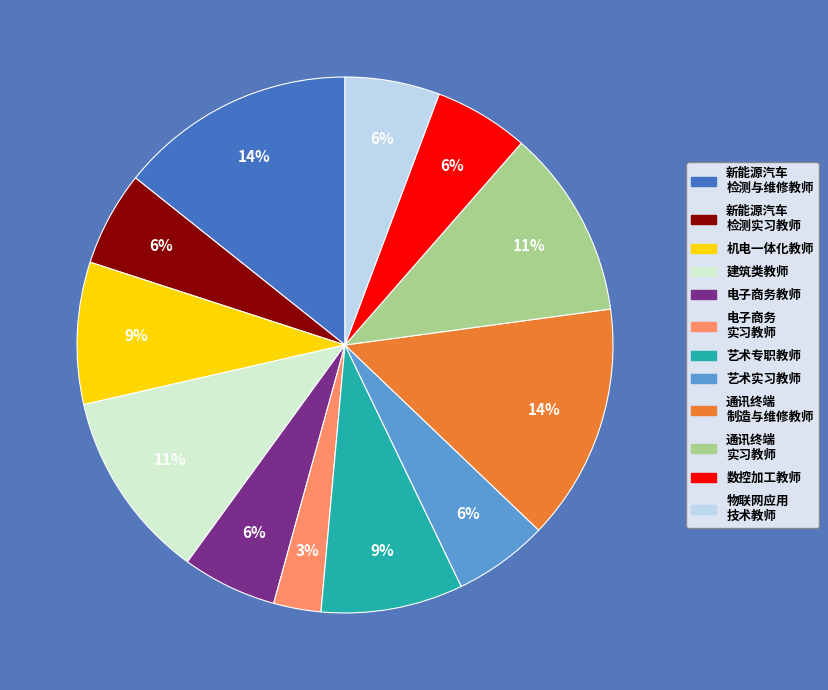

To the nearest percent, what is the average slice percentage?

8%